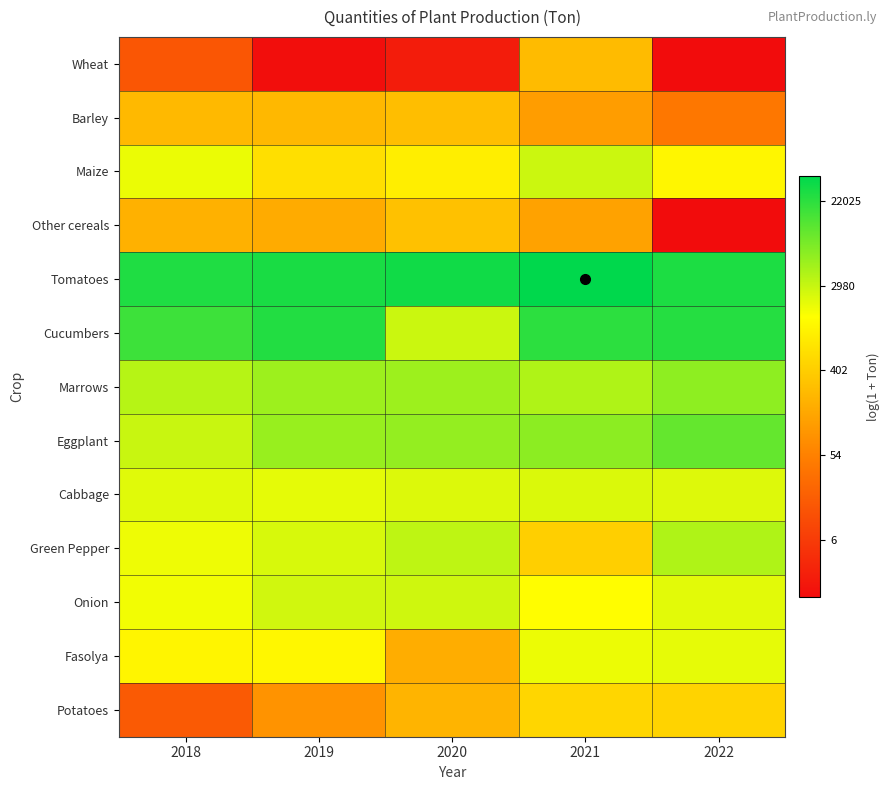

Between 2018 and 2020, which is larger?

2018